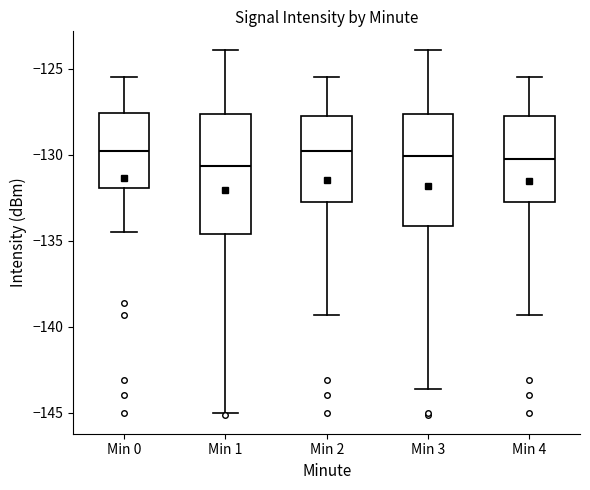

Reading left to right, transcribe this box plot: for each box, give where its median line is, the range the box spans, and where its two whiskers end, as read against the y-axis. The values are not printed on the chart, so give them approximately, as read against the axis.

Min 0: median -130.0, box -132.0 to -127.5, whiskers -134.5 to -125.5
Min 1: median -130.5, box -134.5 to -127.5, whiskers -145.0 to -124.0
Min 2: median -130.0, box -133.0 to -127.5, whiskers -139.5 to -125.5
Min 3: median -130.0, box -134.0 to -127.5, whiskers -143.5 to -124.0
Min 4: median -130.0, box -133.0 to -127.5, whiskers -139.5 to -125.5